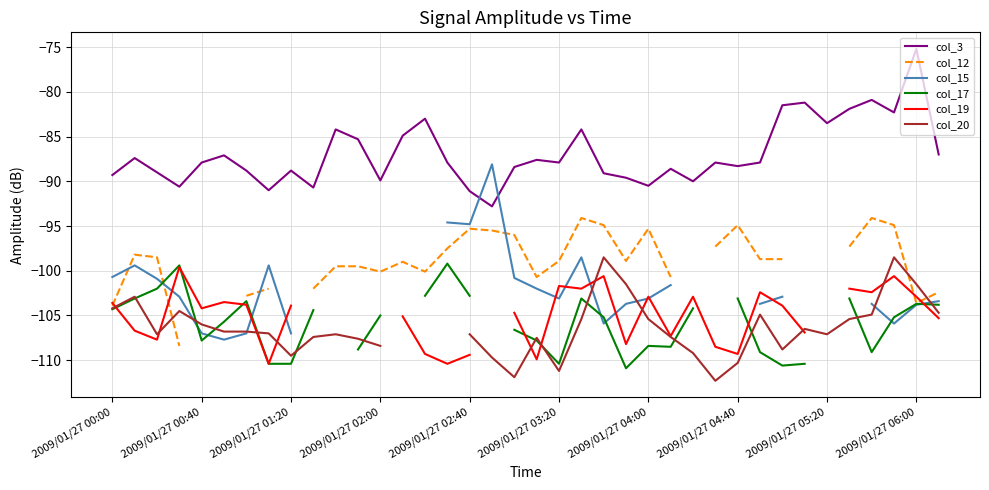

Is it true that col_3 equals -40.0 at 2009/01/27 01:20?

False